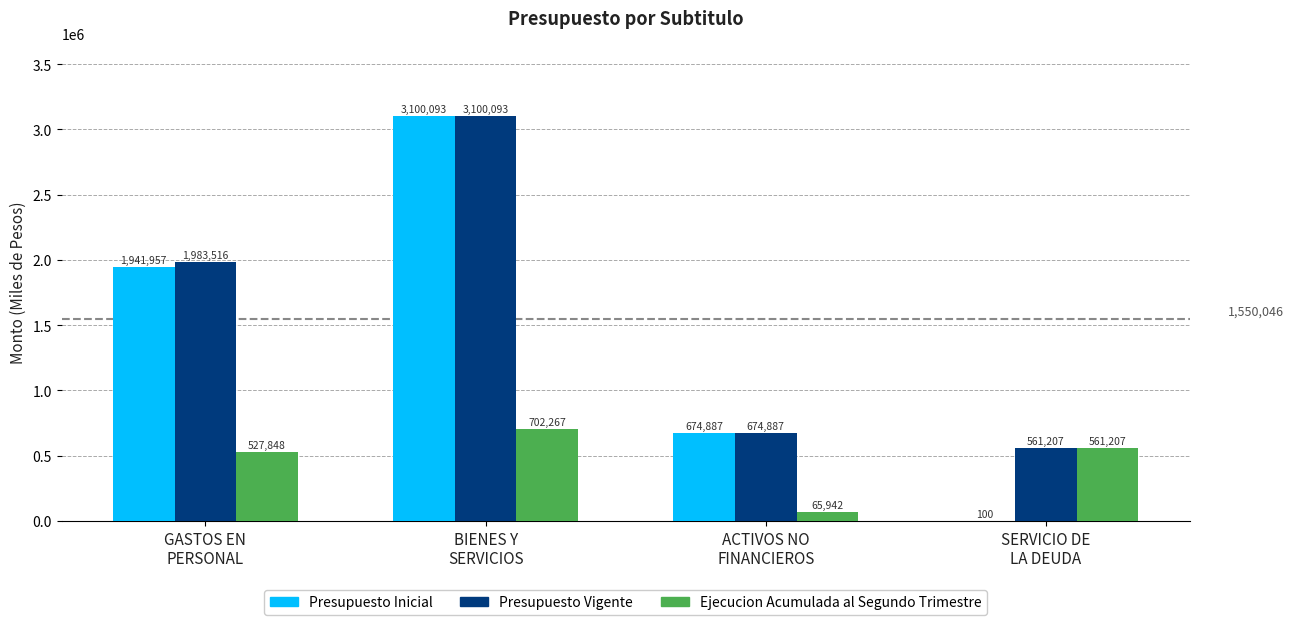

Reading left to right, list all the values displayed in this chart.

Presupuesto Inicial: GASTOS EN
PERSONAL=1941957	BIENES Y
SERVICIOS=3100093	ACTIVOS NO
FINANCIEROS=674887	SERVICIO DE
LA DEUDA=100
Presupuesto Vigente: GASTOS EN
PERSONAL=1983516	BIENES Y
SERVICIOS=3100093	ACTIVOS NO
FINANCIEROS=674887	SERVICIO DE
LA DEUDA=561207
Ejecucion Acumulada al Segundo Trimestre: GASTOS EN
PERSONAL=527848	BIENES Y
SERVICIOS=702267	ACTIVOS NO
FINANCIEROS=65942	SERVICIO DE
LA DEUDA=561207